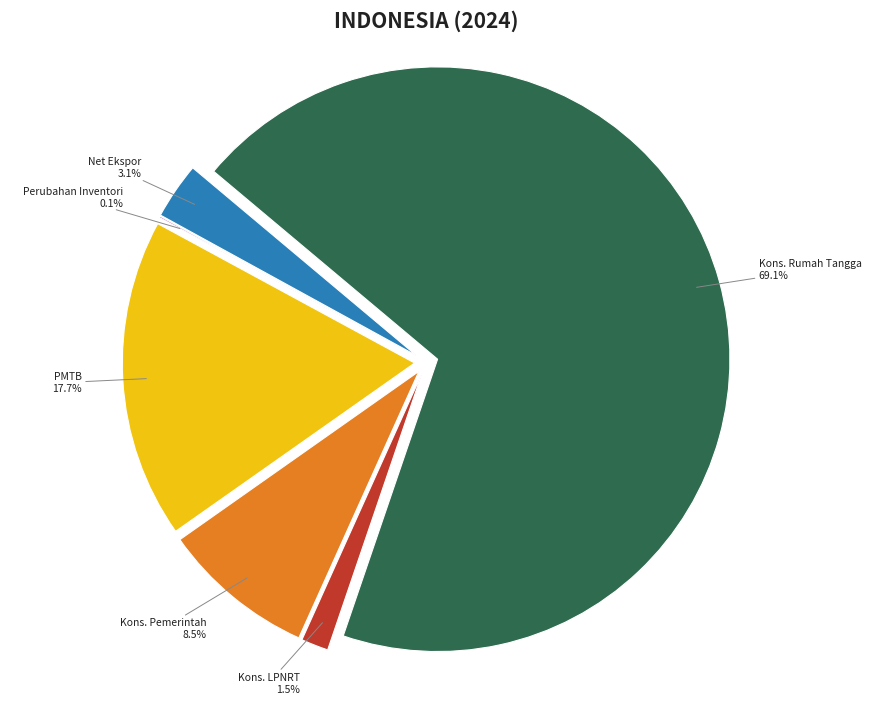

Which category has the biggest portion of the pie?

Pengeluaran Konsumsi Rumah Tangga